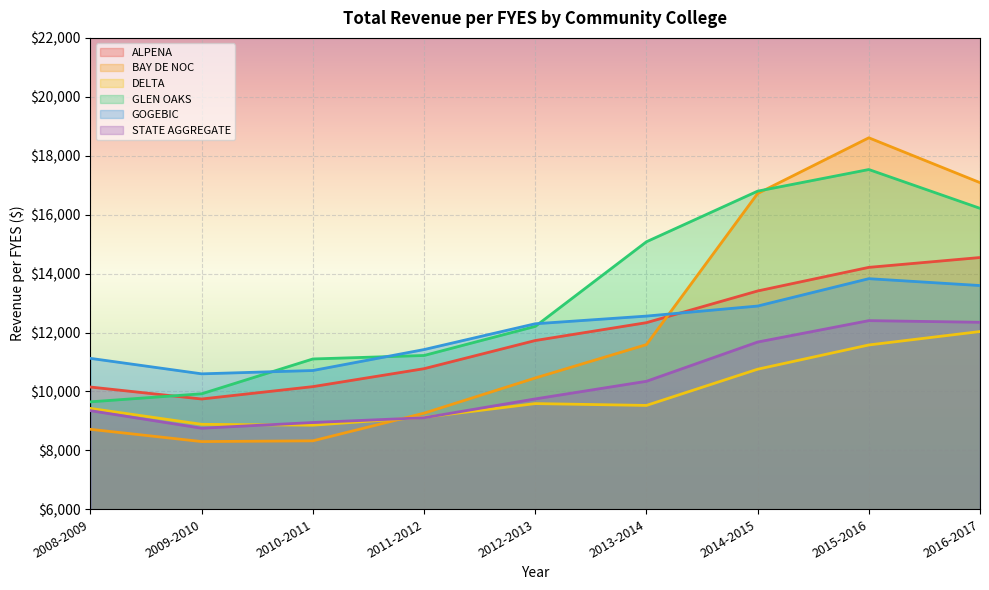

Is the value of ALPENA at 2012-2013 greater than the value of BAY DE NOC at 2016-2017?

No